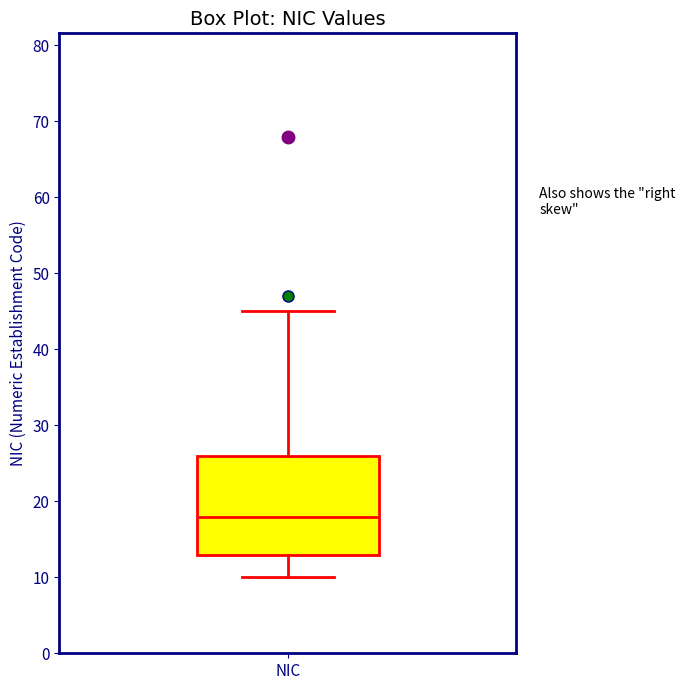

Where is the lower edge of the box for NIC on the y-axis? The values are not printed on the chart, so give them approximately, as read against the axis.

13